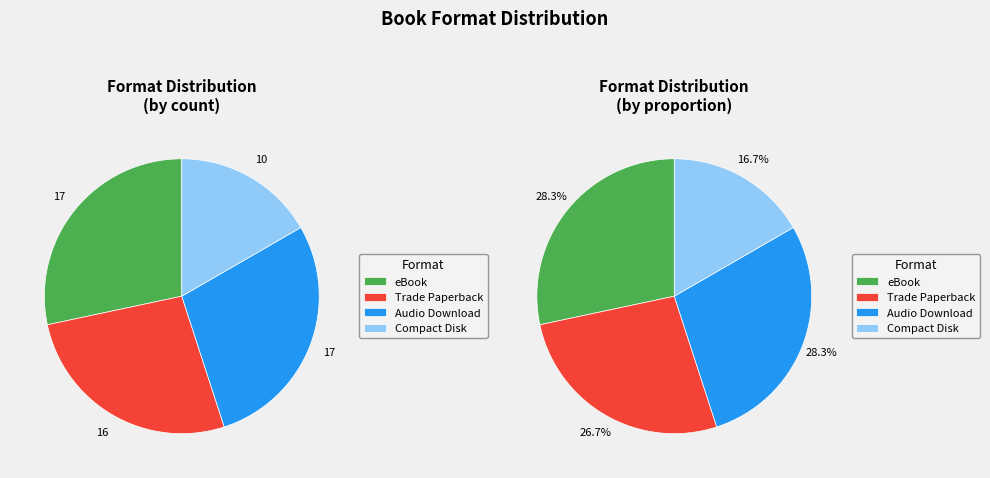

To the nearest percent, what portion does eBook represent?

28%